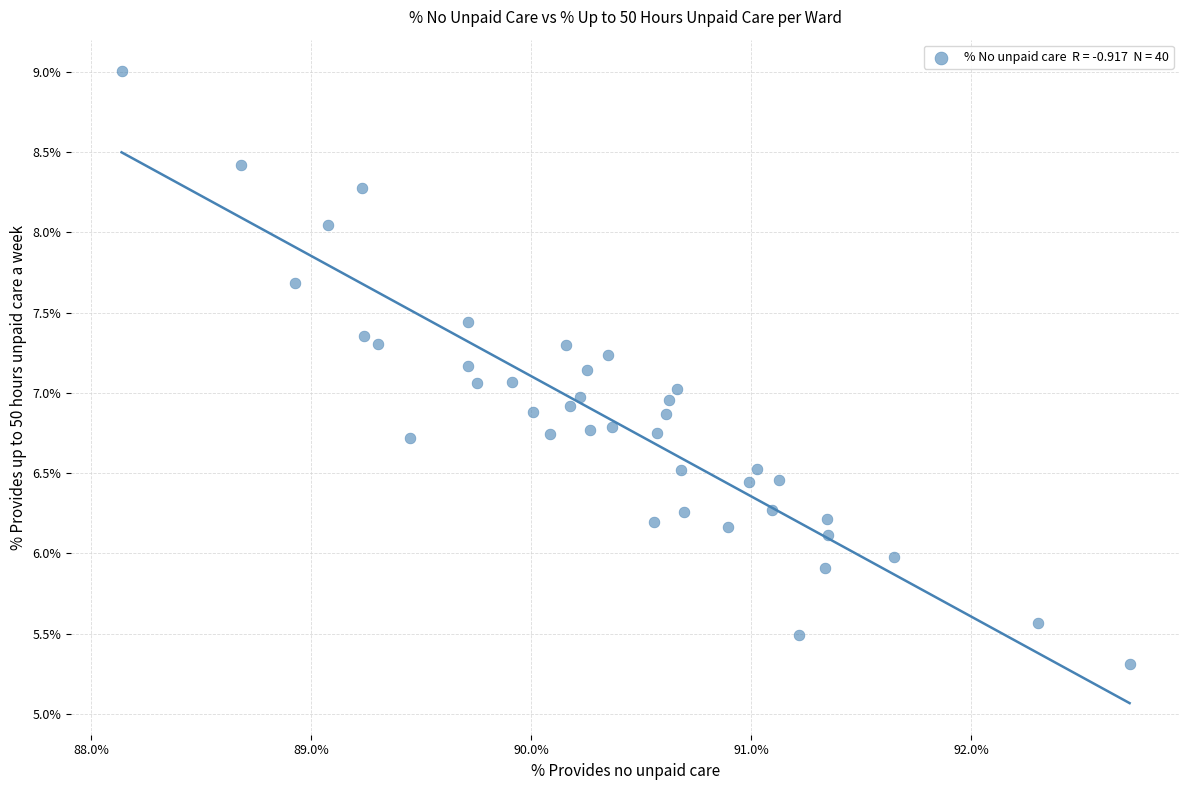

What is the range of X values (max minus min)?

4.6